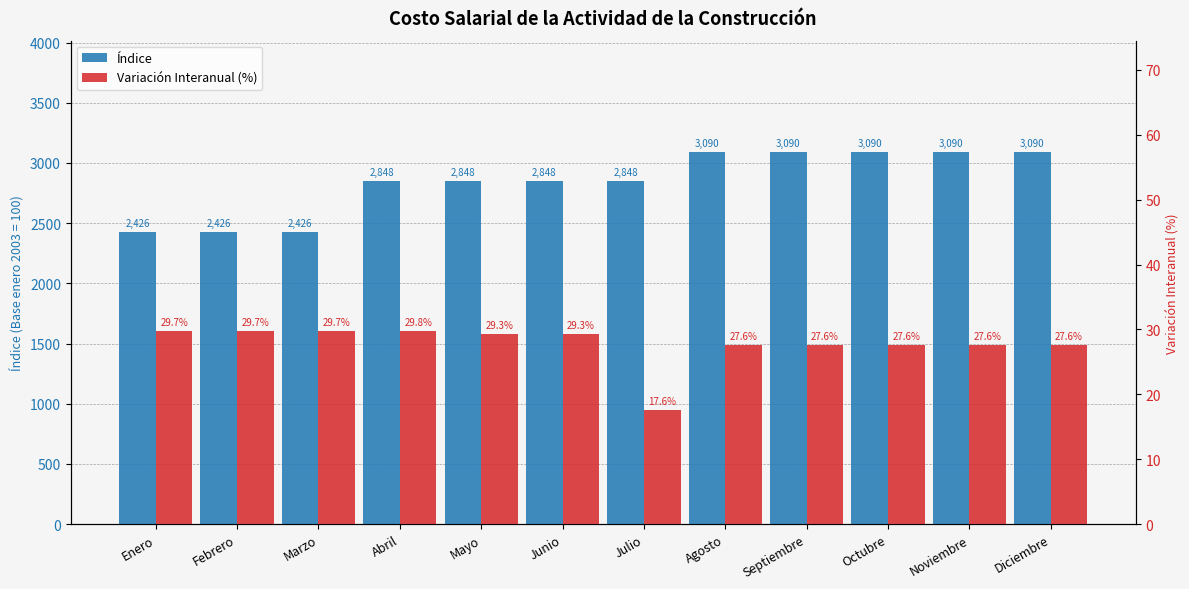

How many bars are there in total?

24